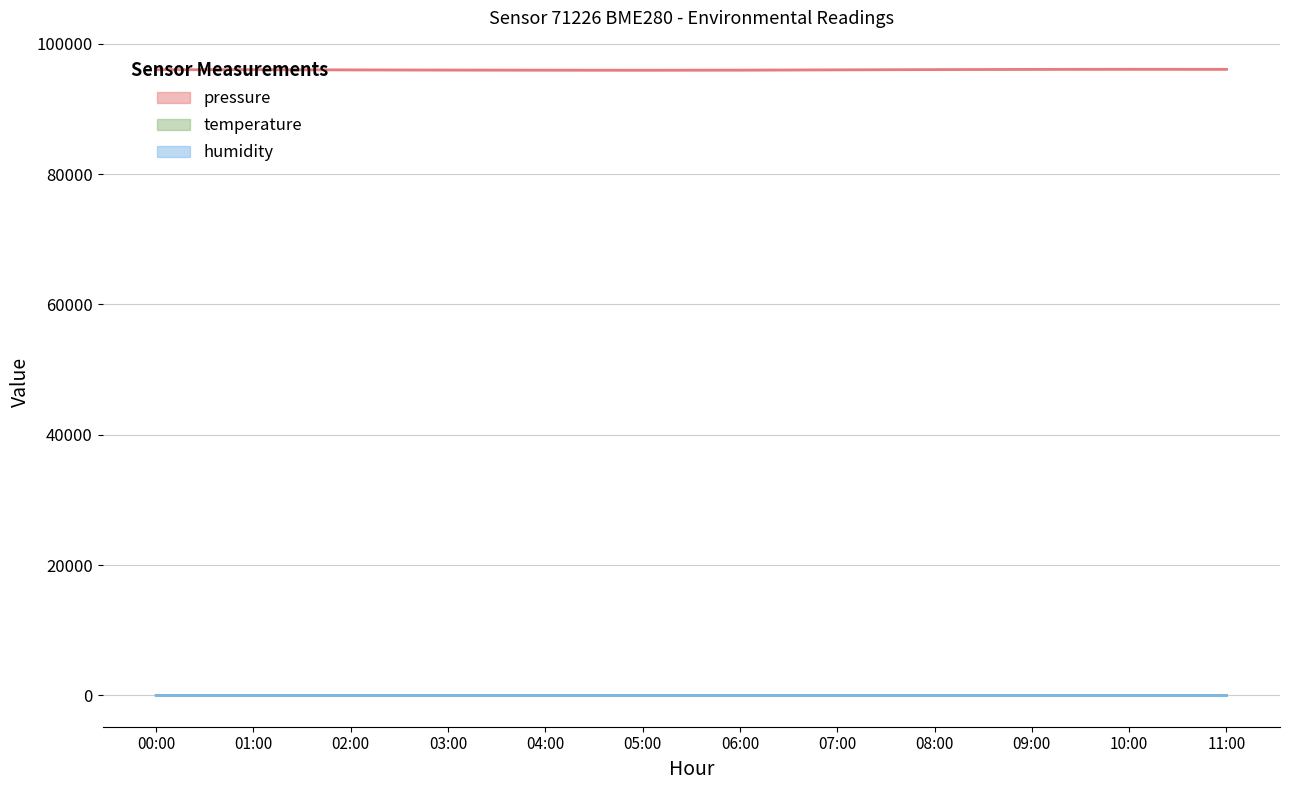

What is the difference between the second highest and minimum values in the pressure series?

135.0